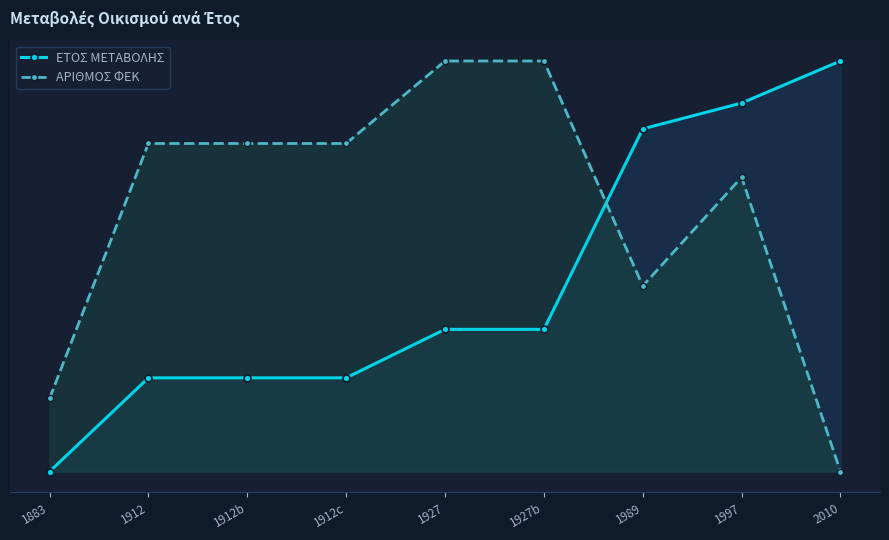

Is it true that ΕΤΟΣ ΜΕΤΑΒΟΛΗΣ equals 723.6 at 1927b?

True